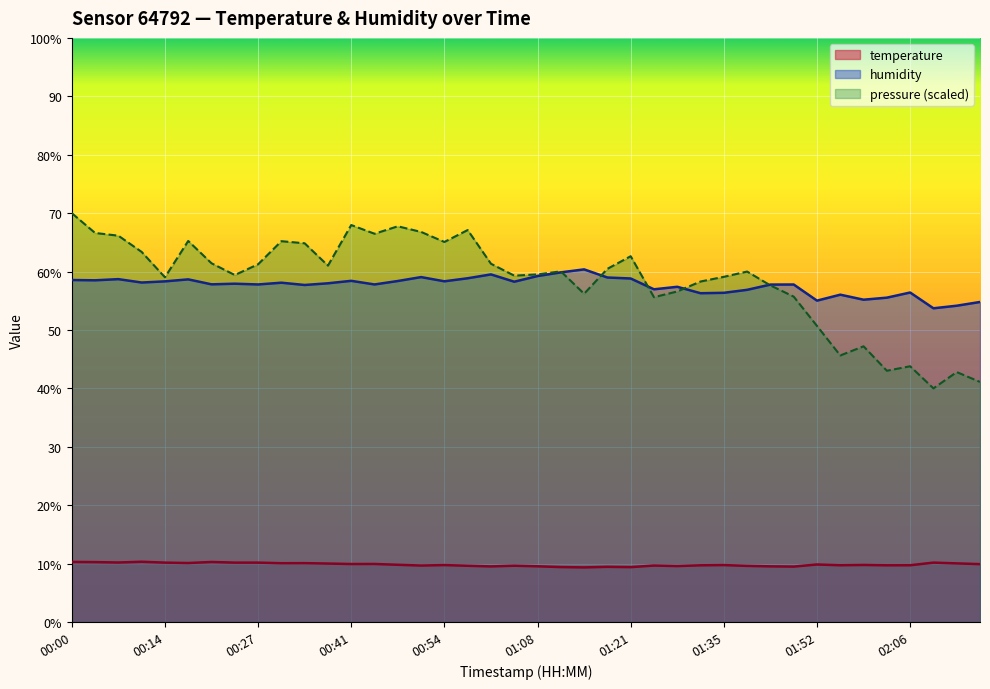

Rank the series at 00:11 from lowest to highest value.

temperature, humidity